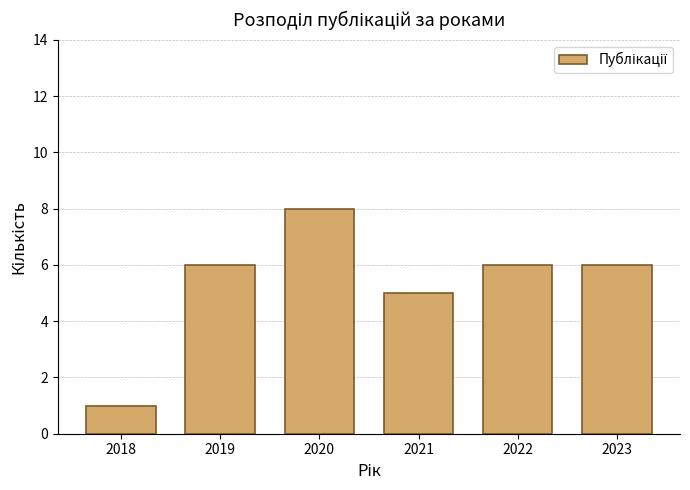

Reading left to right, list all the values displayed in this chart.

2018=1	2019=6	2020=8	2021=5	2022=6	2023=6